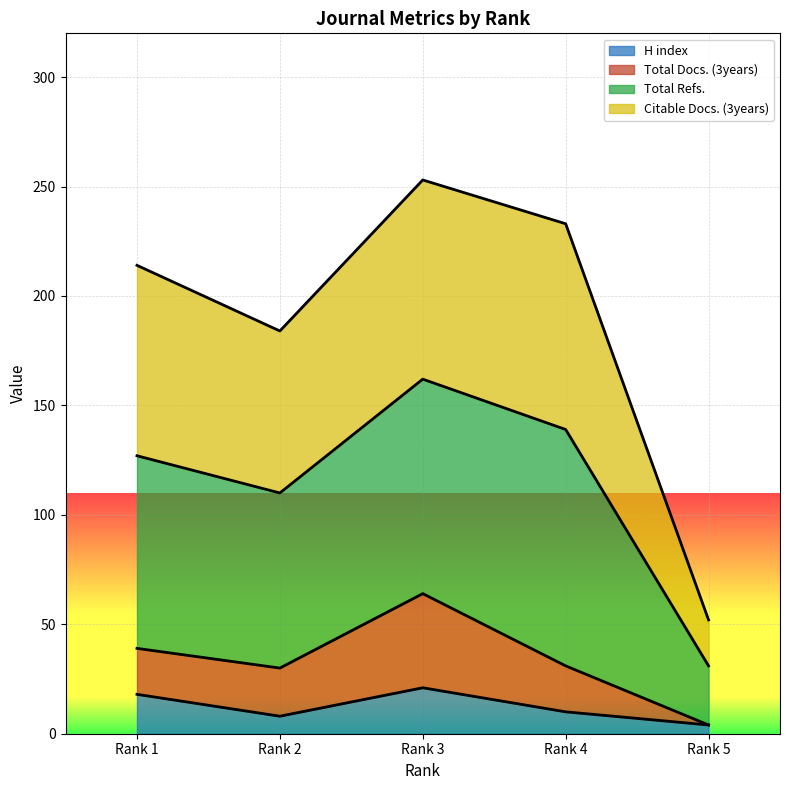

At how many categories does at least one series exceed 72?

4